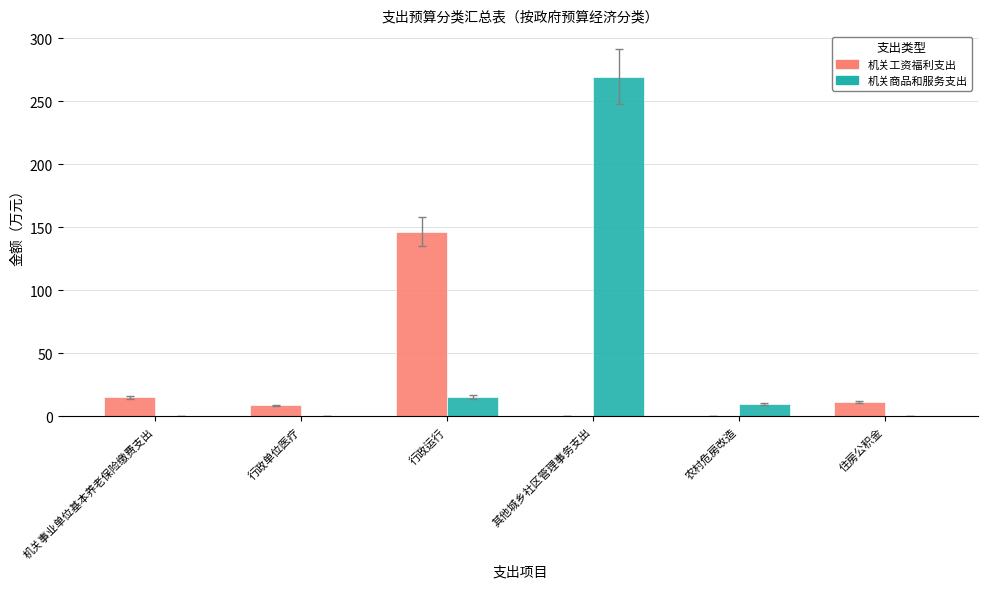

At which category is the sum across all series the highest?

其他城乡社区管理事务支出